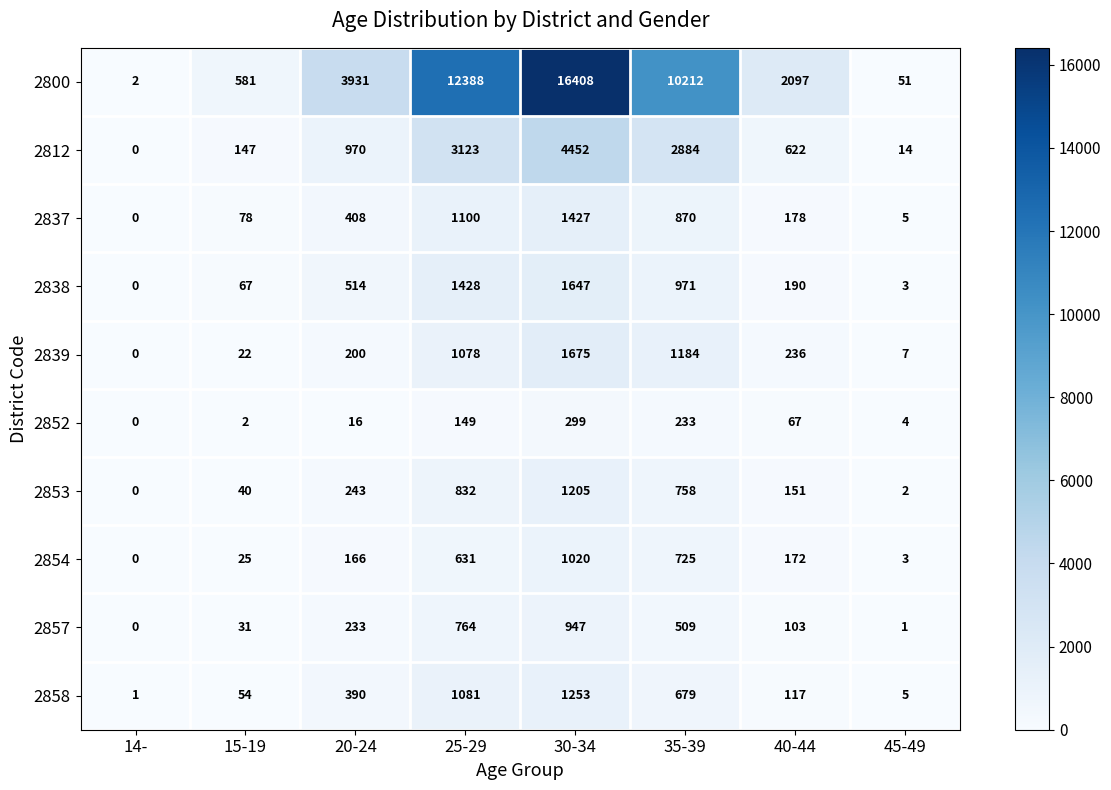

Is it true that 2839 equals 5 at 45-49?

False